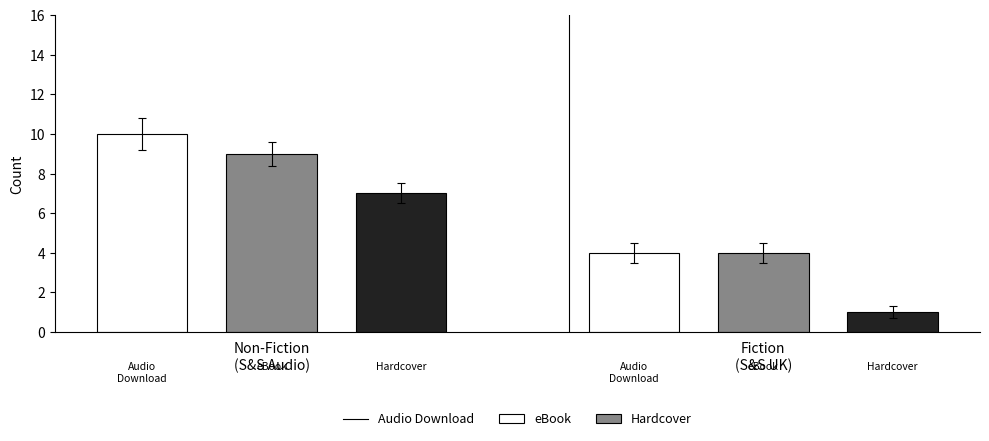

What is the smallest value displayed?

1